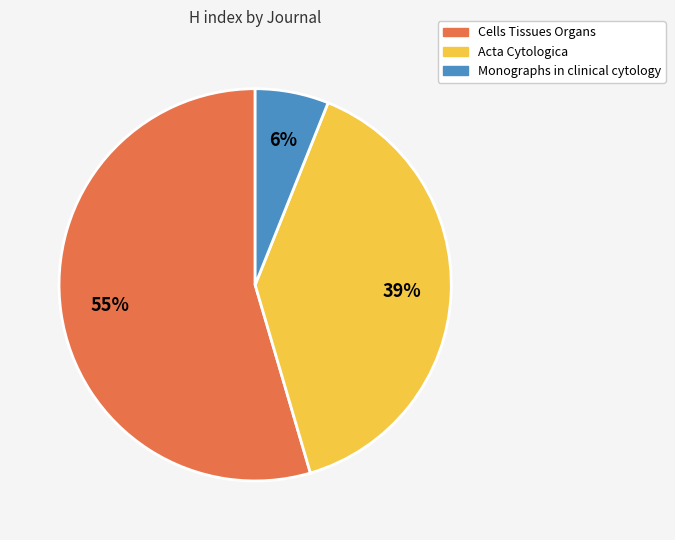

How many segments does this pie chart have?

3